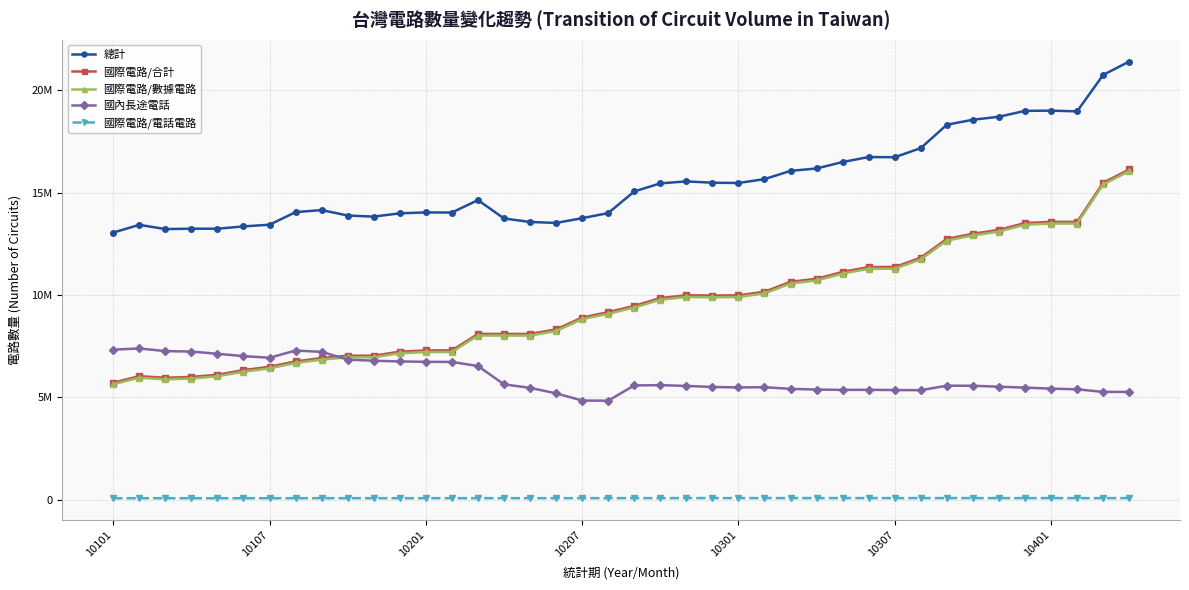

Reading left to right, what are all the values shown in this chart?

總計: 13057423	13436074	13227080	13247072	13244635	13358168	13441652	14056254	14157002	13891069	13836616	13997856	14041621	14035950	14643504	13746250	13575064	13528501	13758707	14009929	15065962	15461013	15557671	15493187	15478853	15669412	16071690	16189523	16504325	16747880	16739089	17186213	18326672	18570784	18717072	19003894	19014674	18980709	20760457	21413403
國際電路/合計: 5720013	6042534	5961190	6003636	6110475	6336898	6500362	6763040	6928642	7040363	7041410	7237750	7299965	7300354	8106898	8105114	8105100	8327127	8907343	9168735	9477378	9858239	9994407	9978853	9990049	10167408	10651646	10802029	11134801	11373586	11376045	11831359	12751228	12998256	13190938	13522970	13581480	13581445	15488753	16140829
國際電路/數據電路: 5646339	5965842	5884142	5926924	6034637	6259615	6422775	6684365	6849565	6961491	6962805	7159834	7221100	7220950	8027170	8025280	8025386	8247236	8826626	9087295	9395342	9775080	9910553	9895013	9906466	10083586	10566928	10718270	11051758	11289936	11292172	11747462	12667565	12915072	13107904	13440334	13498656	13499022	15406842	16058982
國內長途電話: 7337410	7393540	7265890	7243436	7134160	7021270	6941290	7293214	7228360	6850706	6795206	6760106	6741656	6735596	6536606	5641136	5469964	5201374	4851364	4841194	5588584	5602774	5563264	5514334	5488804	5502004	5420044	5387494	5369524	5374294	5363044	5354854	5575444	5572528	5526134	5480924	5433194	5399264	5271704	5272574
國際電路/電話電路: 73674	76692	77048	76712	75838	77283	77587	78675	79077	78872	78605	77916	78865	79404	79728	79834	79714	79891	80717	81440	82036	83159	83854	83840	83583	83822	84718	83759	83043	83650	83873	83897	83663	83184	83034	82636	82824	82423	81911	81847